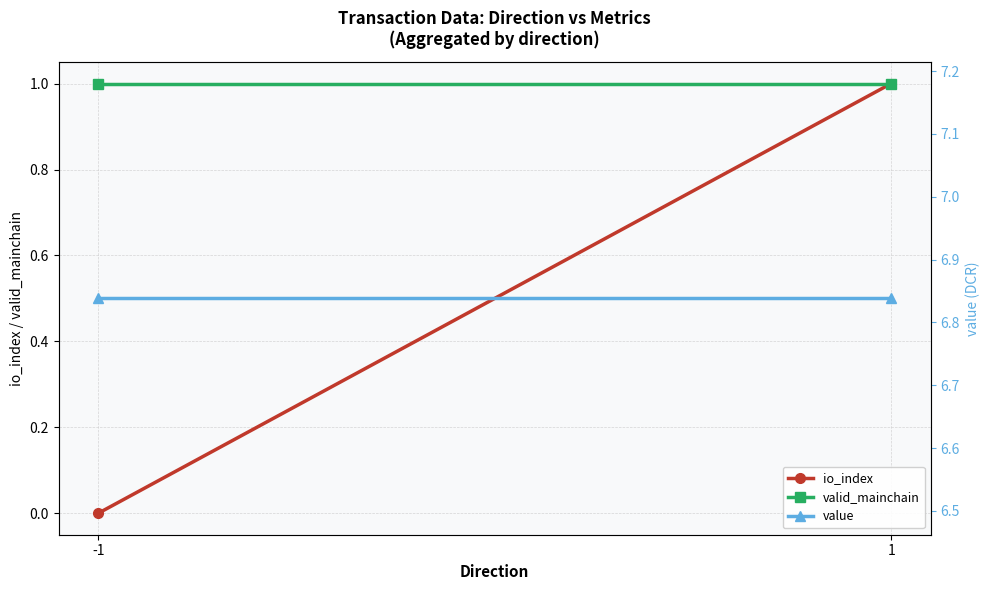

What is the total value across all series at -1?

7.8